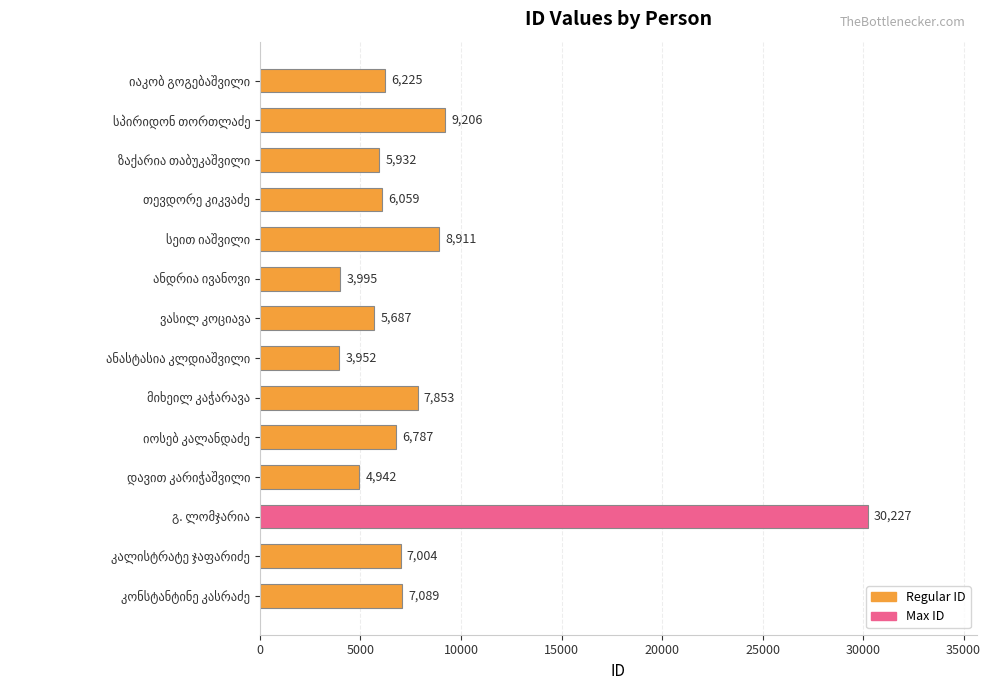

What is the minimum value shown in the chart?

3952